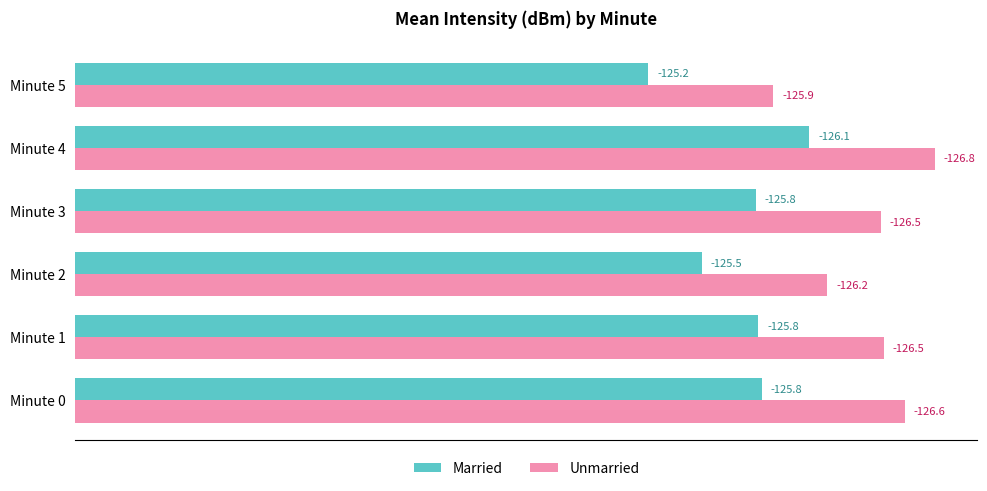

What are all the series names shown in the legend?

Married, Unmarried